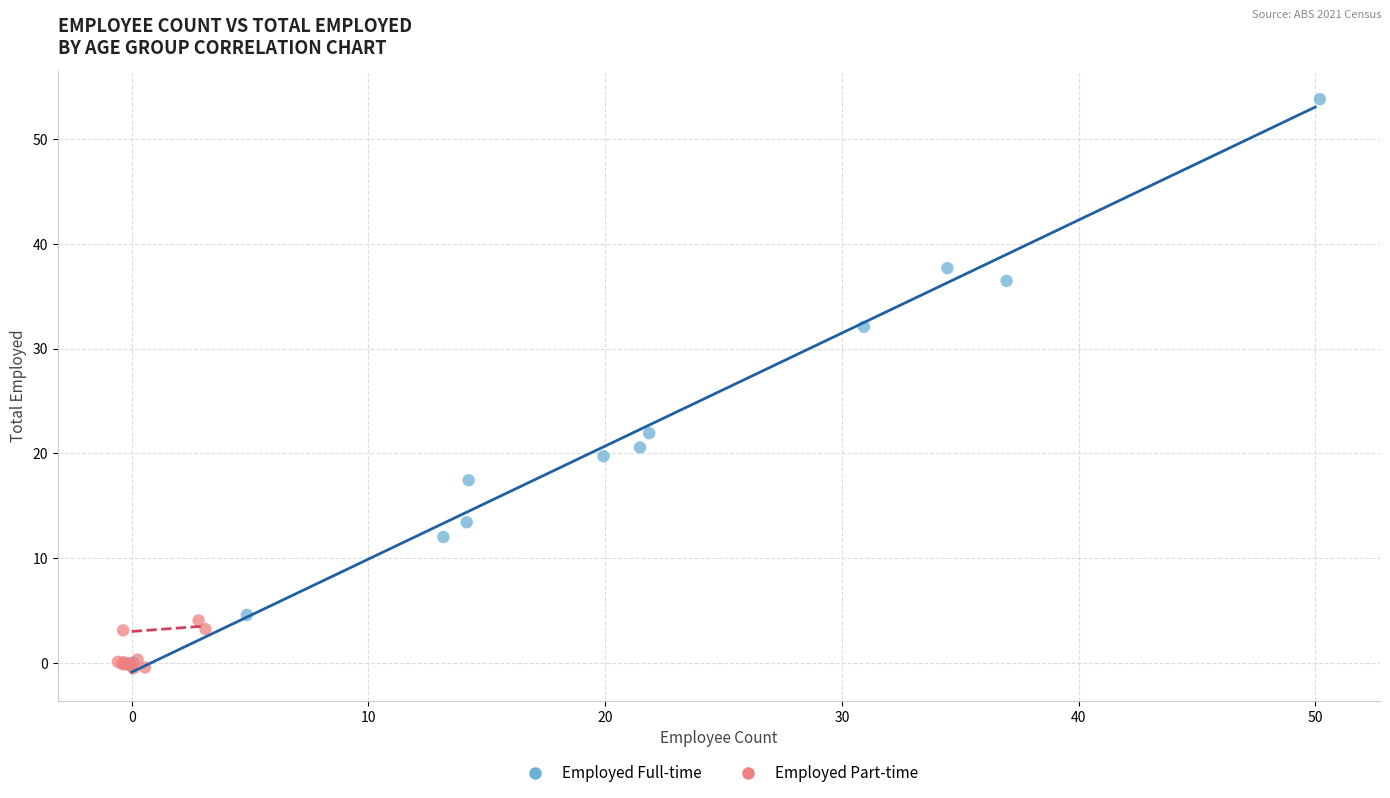

Which series has the widest spread of Y values?

Employed Full-time